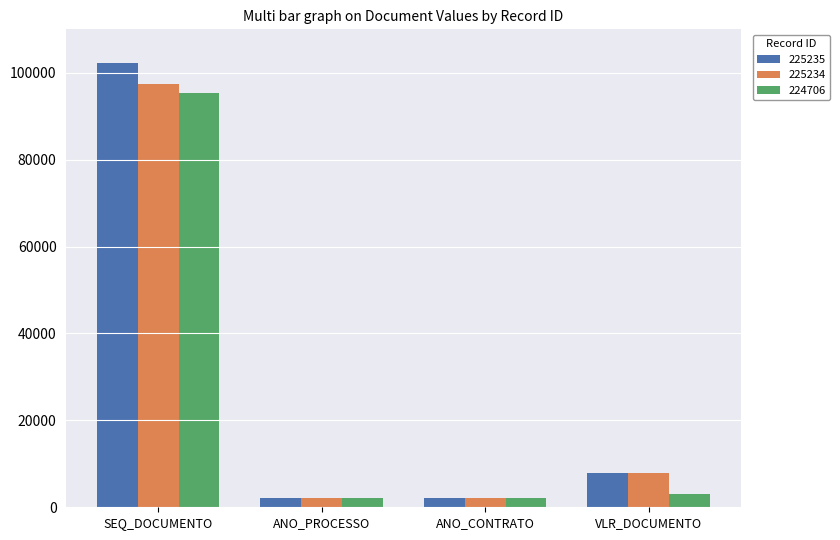

Which series has the largest total across all categories?

225235